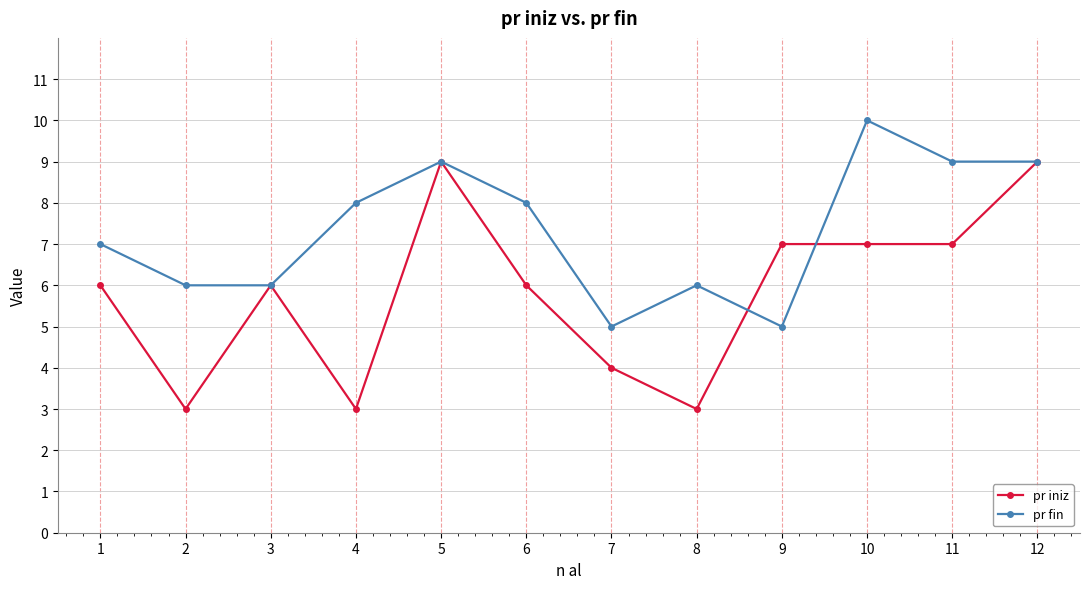

At which category does pr iniz reach its first local peak?

3